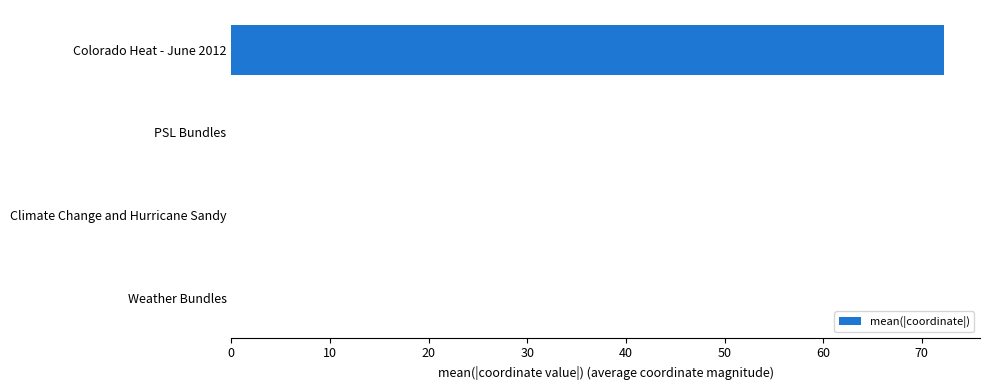

How many categories are shown in the chart?

4